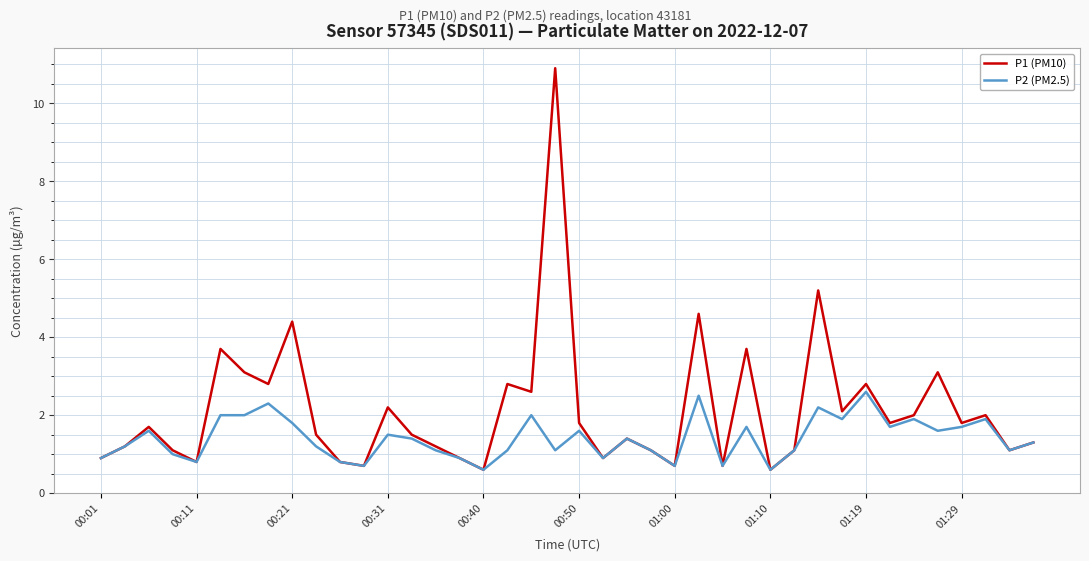

Which series has the largest range (max minus min)?

P1 (PM10)